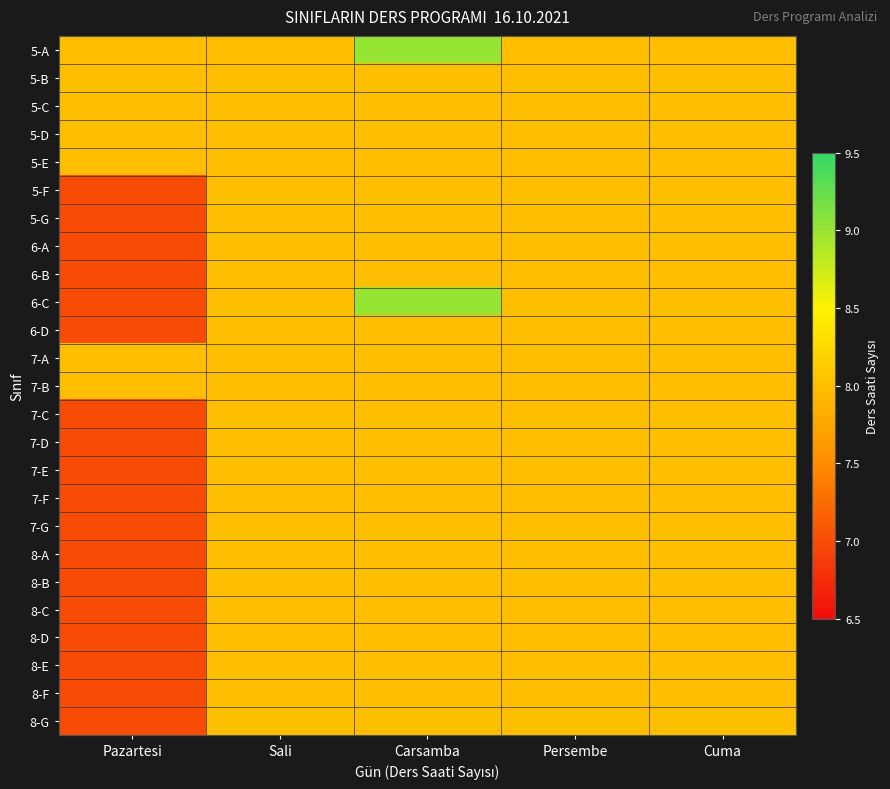

Between Carsamba and Pazartesi, which is larger?

Carsamba